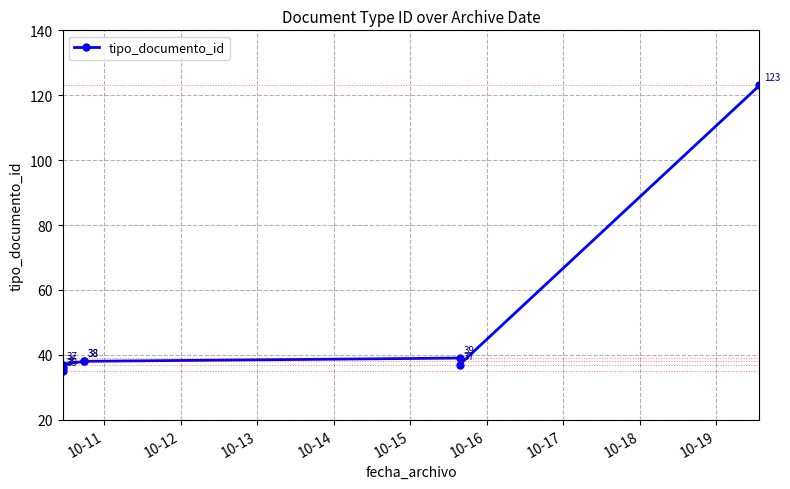

Which has a higher value, 10-17 or 10-18?

10-18